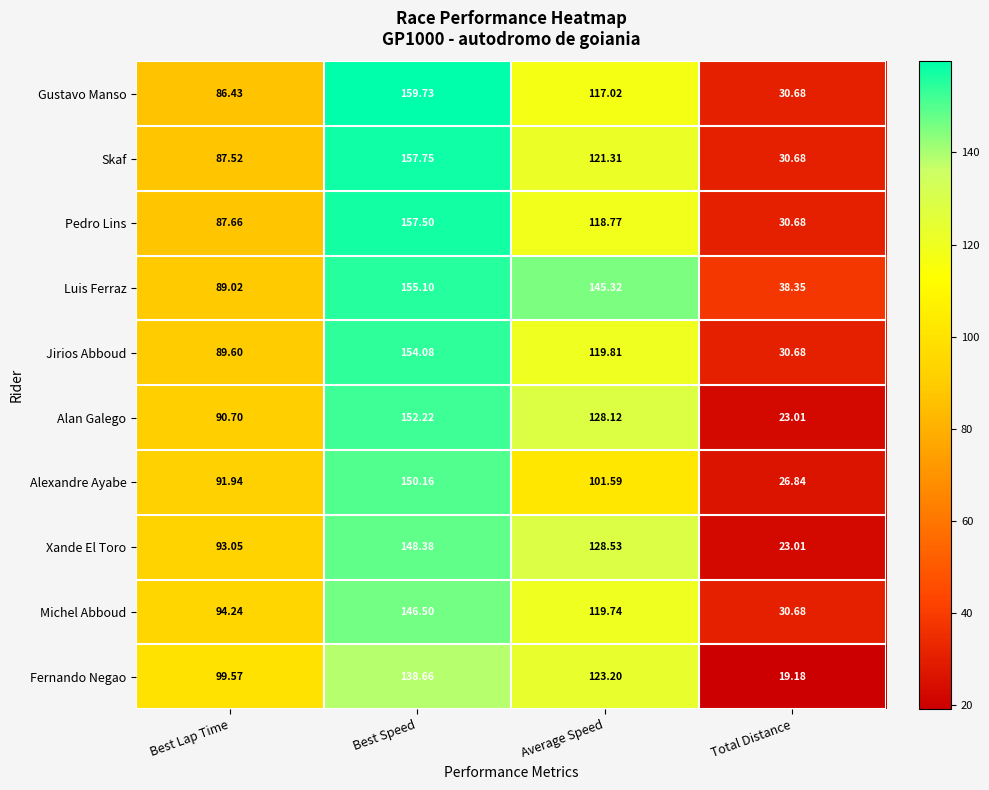

What is the smallest value displayed?

19.2